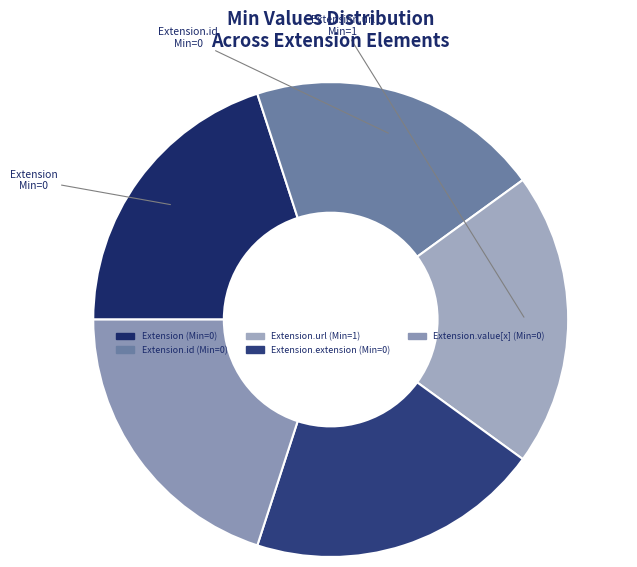

How many segments does this pie chart have?

5